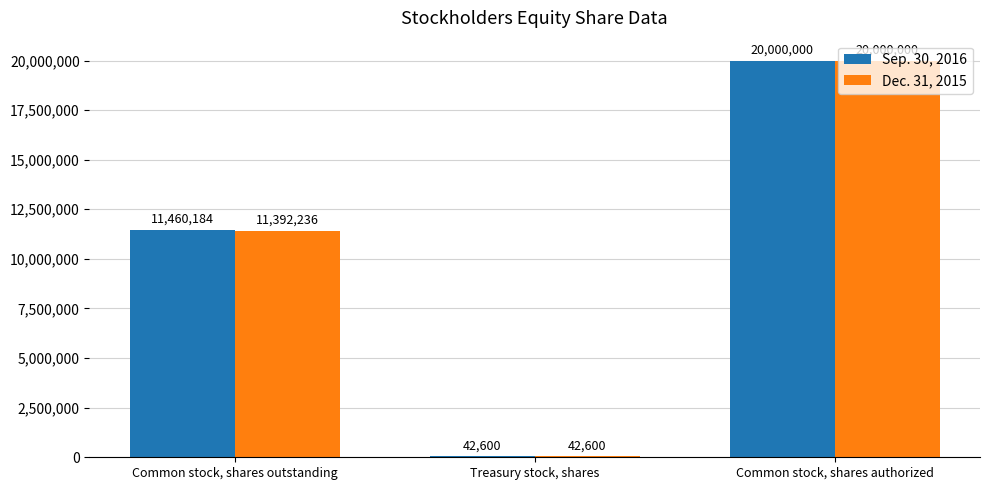

What is the sum of the Dec. 31, 2015 values at Common stock, shares outstanding and Common stock, shares authorized?

31392236